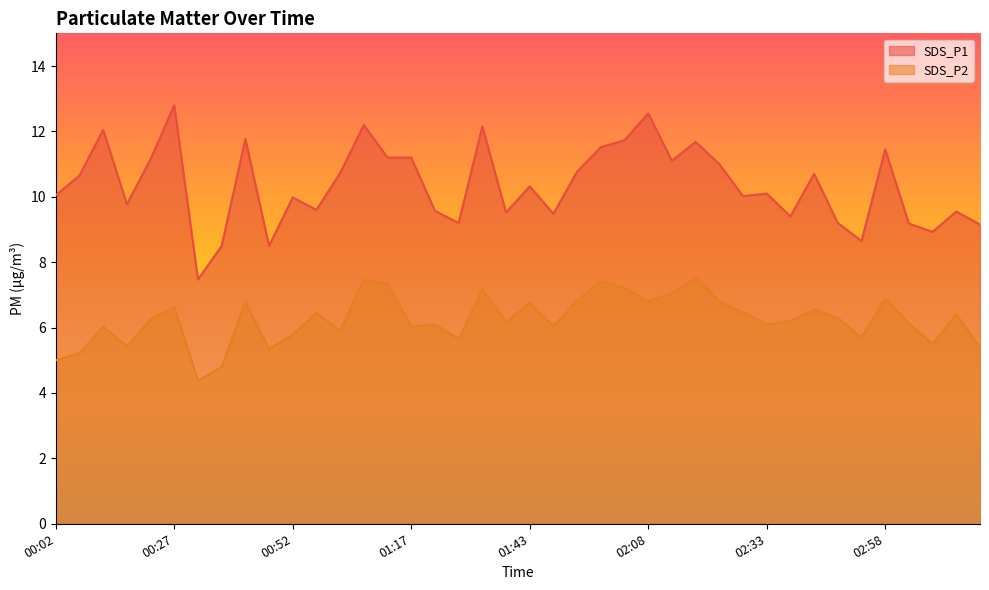

Is the value of SDS_P1 at 02:23 greater than the value of SDS_P2 at 03:08?

Yes